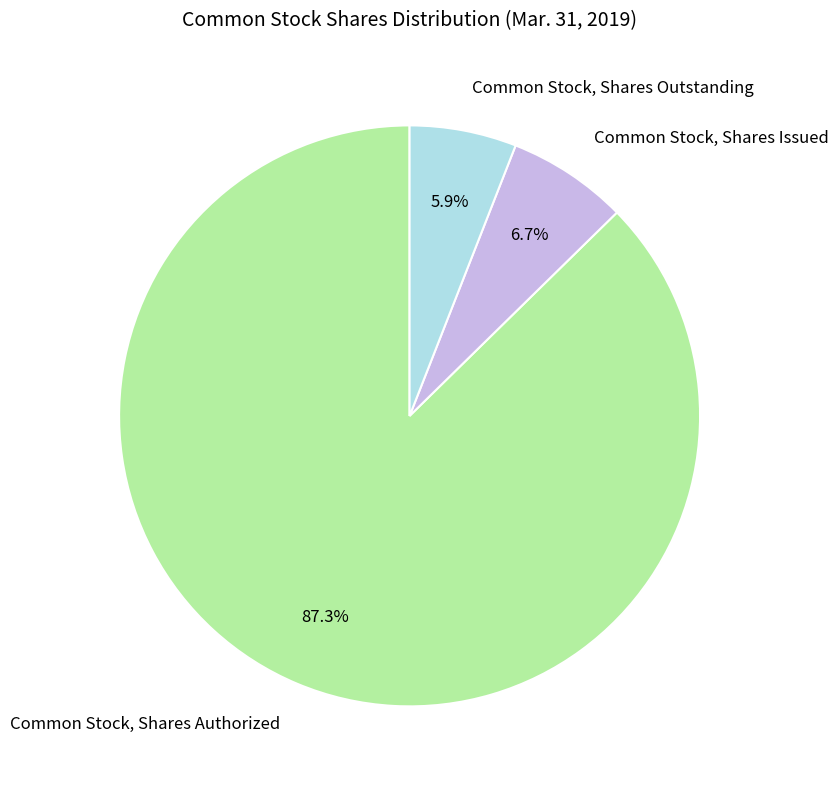

To the nearest percent, what is the difference between the Common Stock, Shares Issued and Common Stock, Shares Outstanding slice percentages?

1%